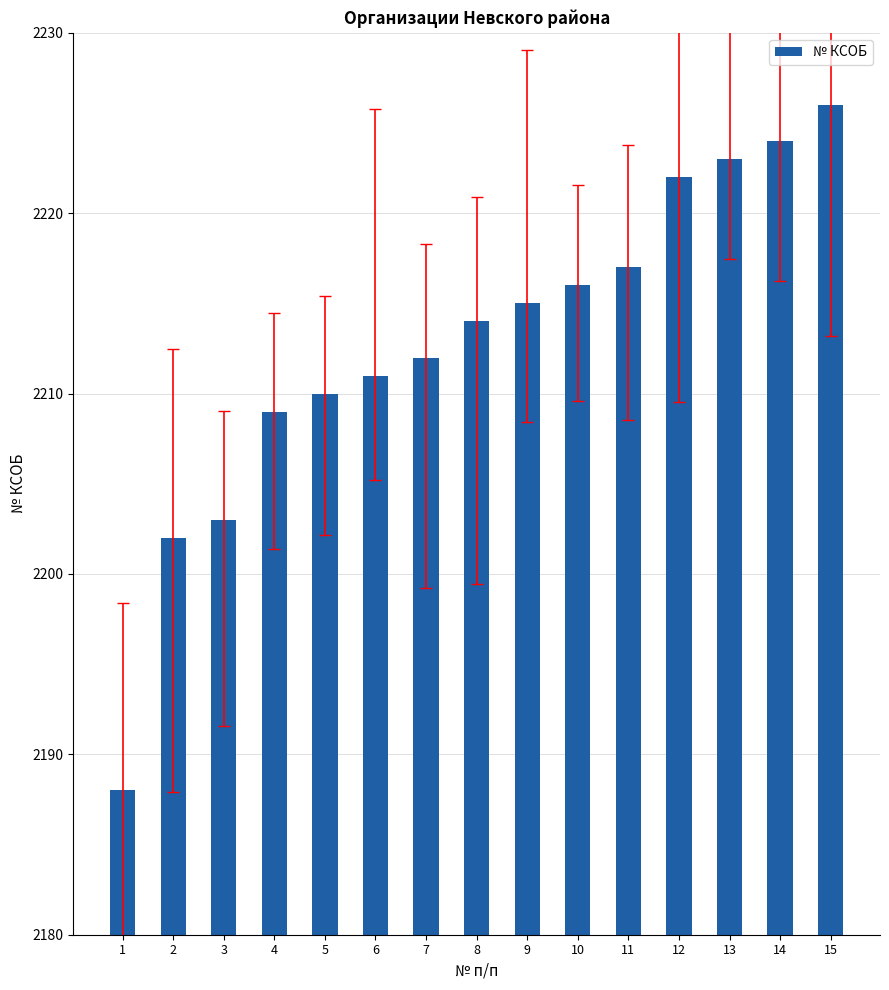

Which has a higher value, 2 or 12?

12